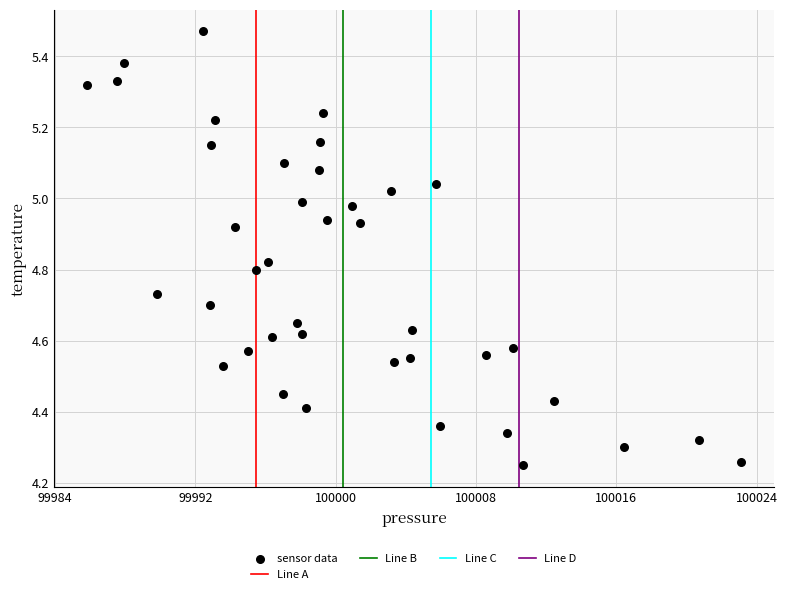

What is the range of Y values (max minus min)?

1.2